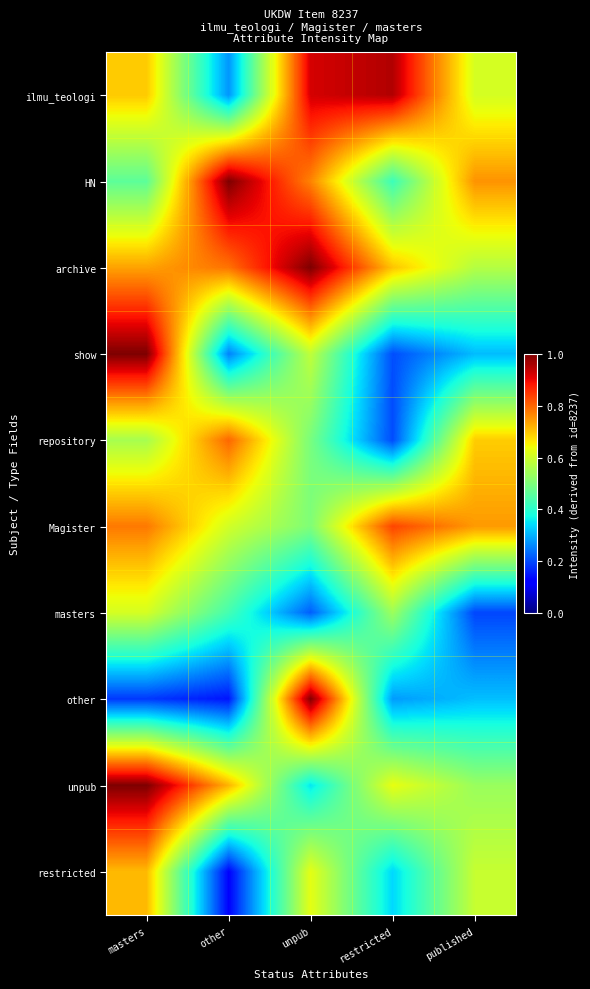

Which has a higher value, other or unpub?

unpub